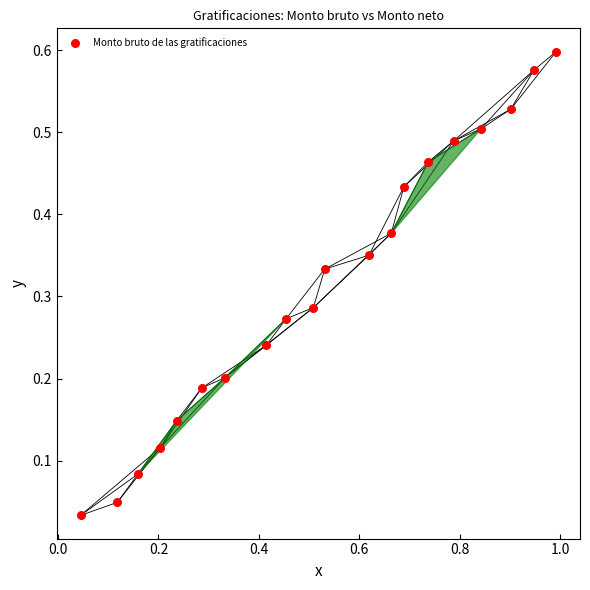

What is the range of X values (max minus min)?

0.9